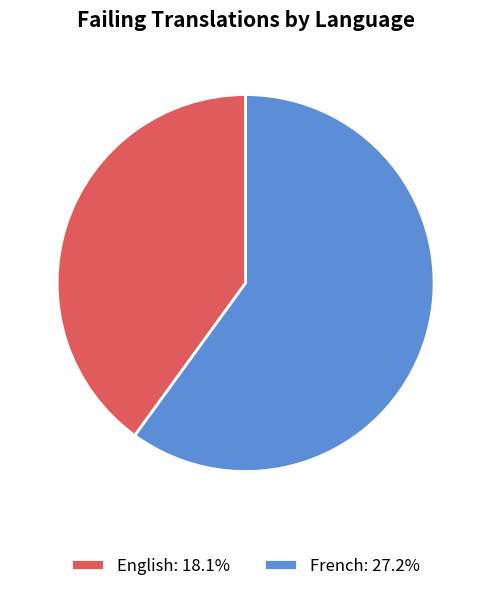

Is there a majority slice in this chart?

Yes